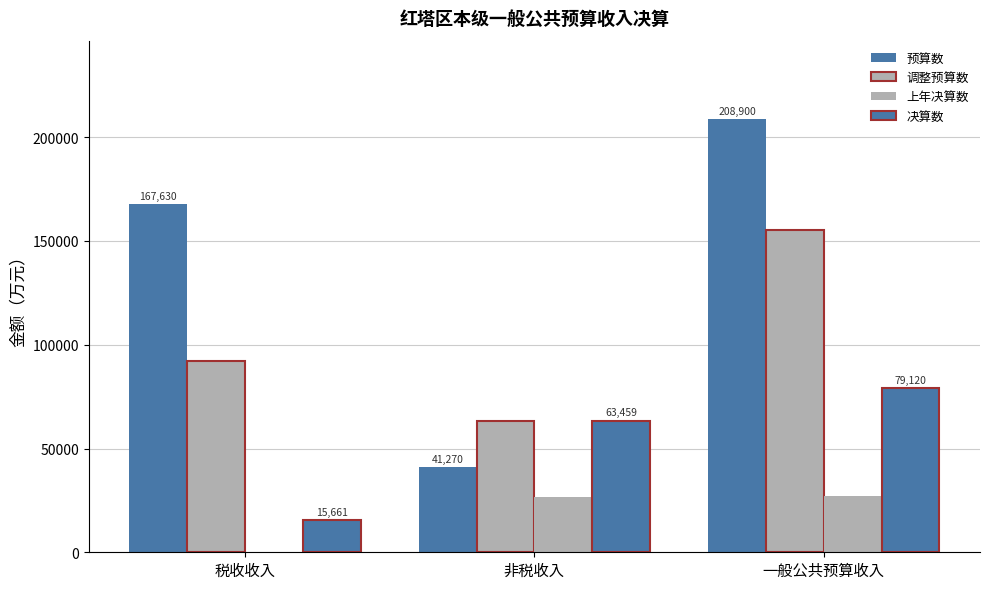

What position from the left is 税收收入?

1